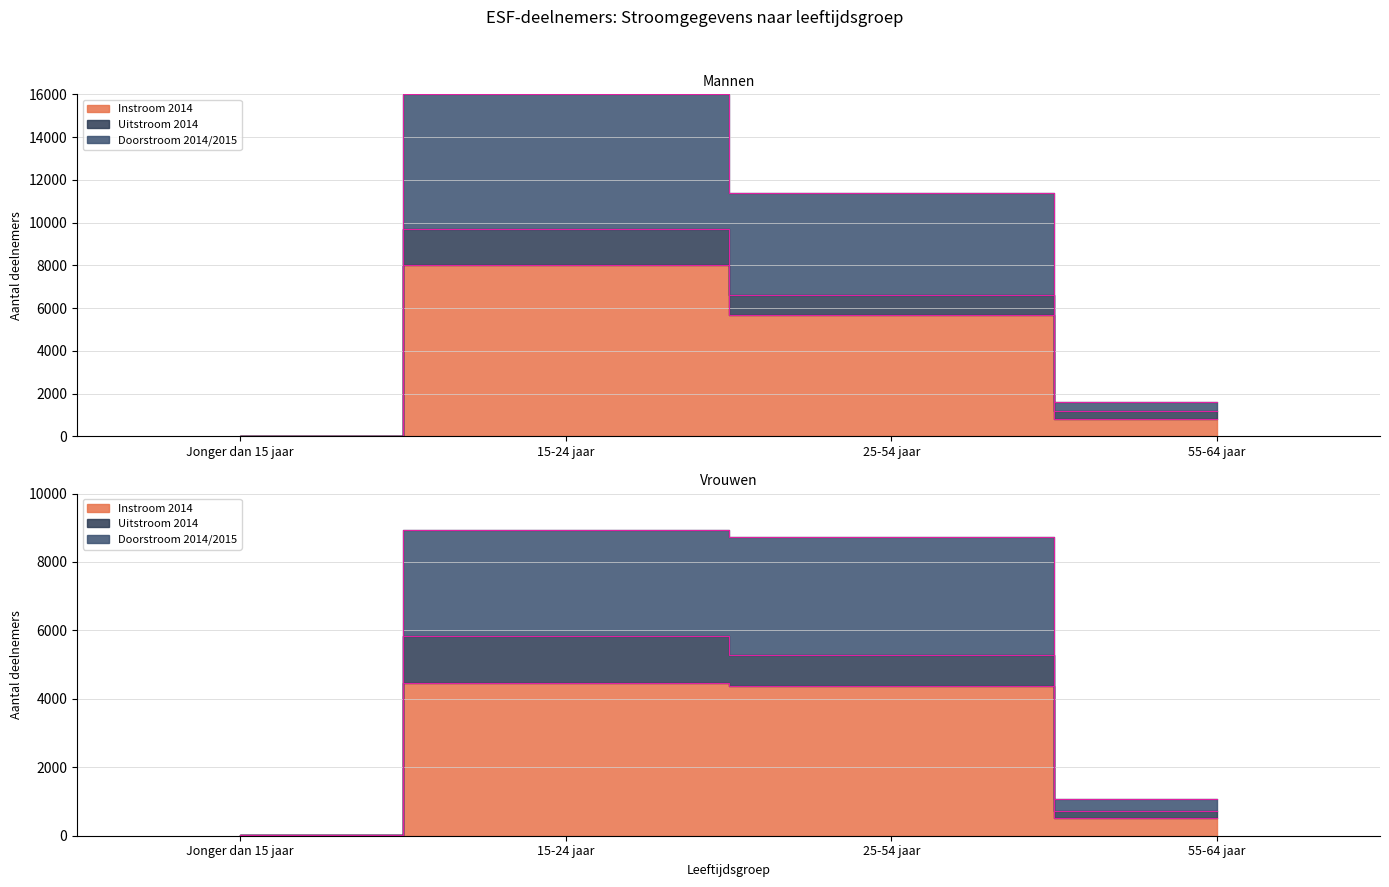

At how many categories does at least one series exceed 2580?

2